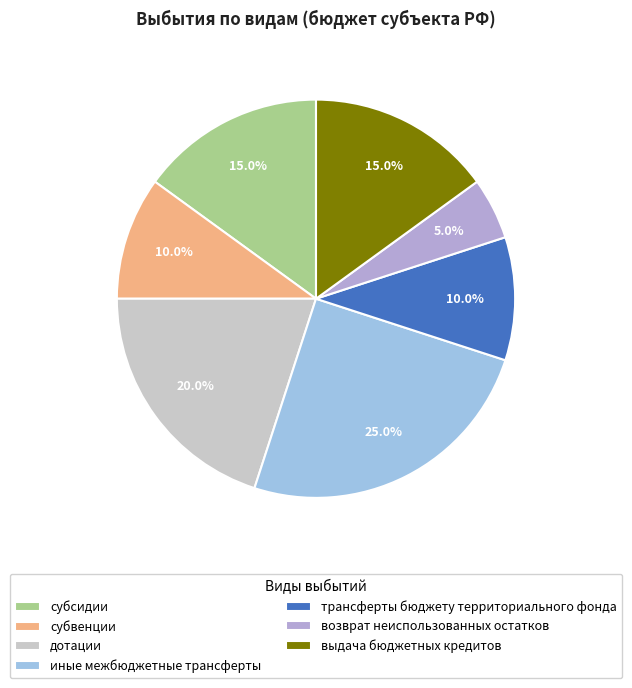

The дотации slice represents 20% of the pie. True or false?

True